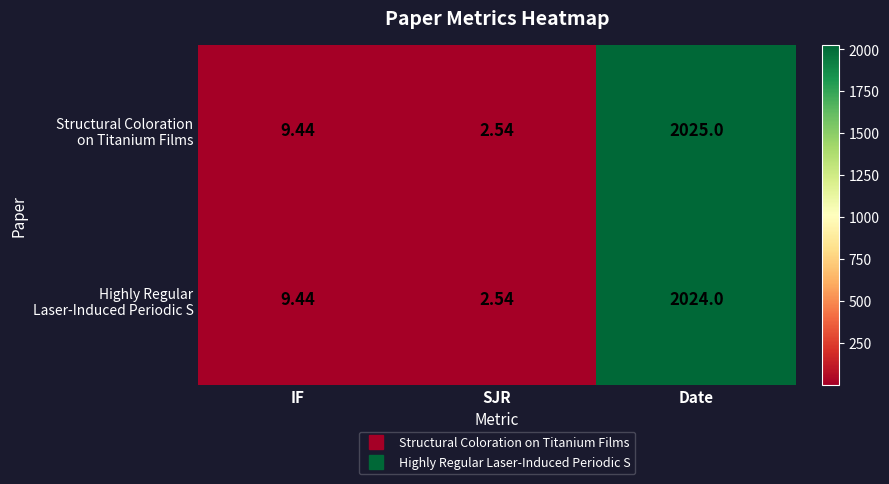

Which label corresponds to the largest value in the chart?

Date